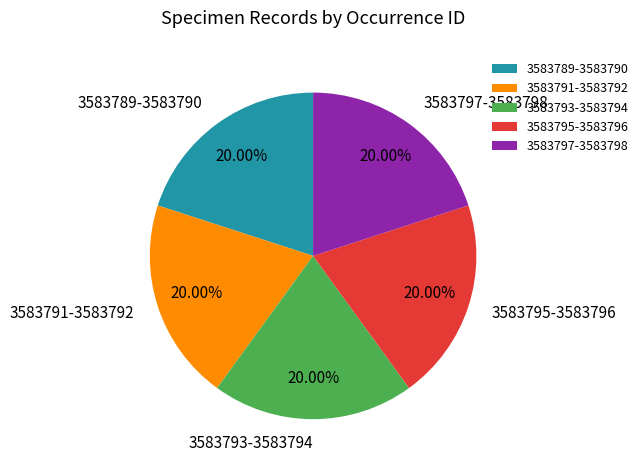

Do 3583789-3583790 and 3583793-3583794 together represent more than half of the pie?

No